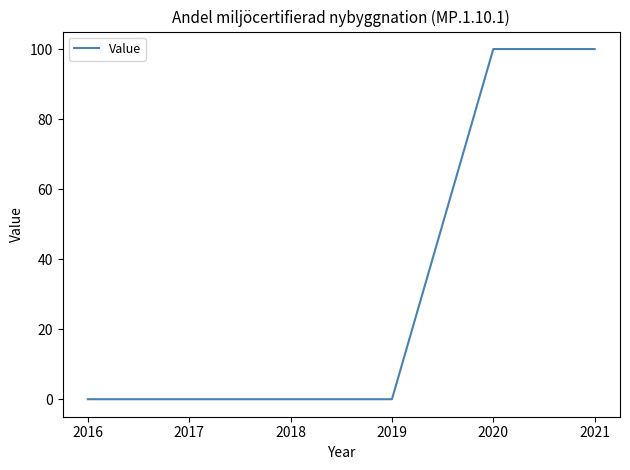

Is it true that the value at 2017 is 0?

True